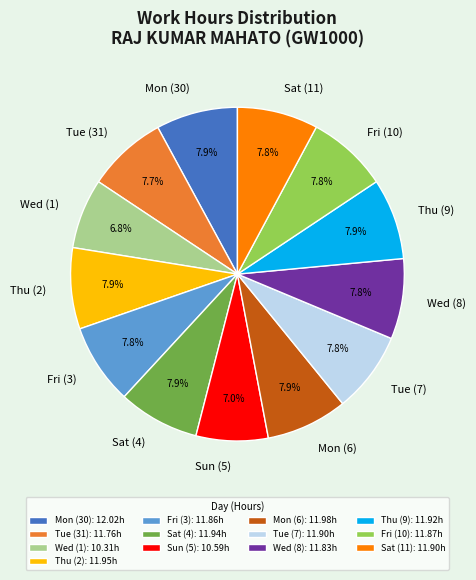

What is the ratio of the value at Sat (11) to the value at Tue (7)?

1.0